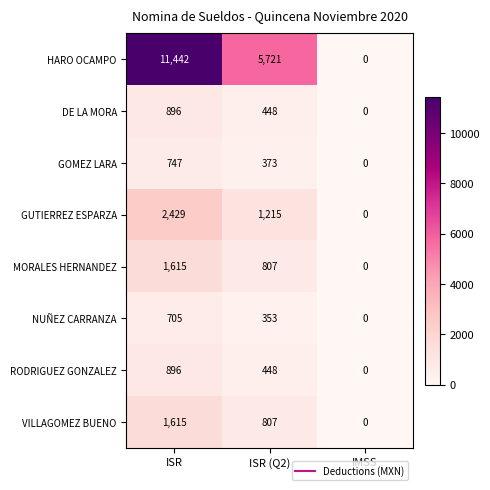

Reading left to right, transcribe all the data shown in this chart.

HARO OCAMPO: ISR=11442	ISR (Q2)=5721	IMSS=0
DE LA MORA: ISR=896	ISR (Q2)=448	IMSS=0
GOMEZ LARA: ISR=747	ISR (Q2)=373	IMSS=0
GUTIERREZ ESPARZA: ISR=2429	ISR (Q2)=1215	IMSS=0
MORALES HERNANDEZ: ISR=1615	ISR (Q2)=807	IMSS=0
NUÑEZ CARRANZA: ISR=705	ISR (Q2)=353	IMSS=0
RODRIGUEZ GONZALEZ: ISR=896	ISR (Q2)=448	IMSS=0
VILLAGOMEZ BUENO: ISR=1615	ISR (Q2)=807	IMSS=0